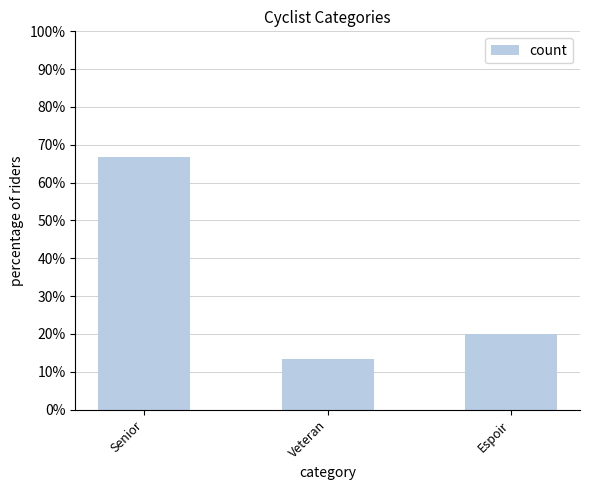

Is it true that the value at Senior is 66.7?

True